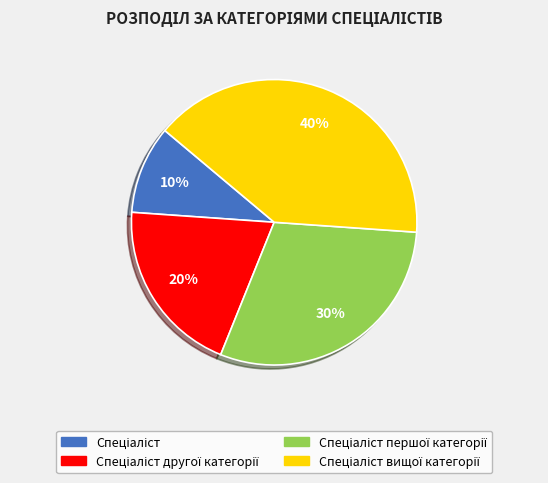

To the nearest percent, what is the difference between the largest and smallest slice percentages?

30%